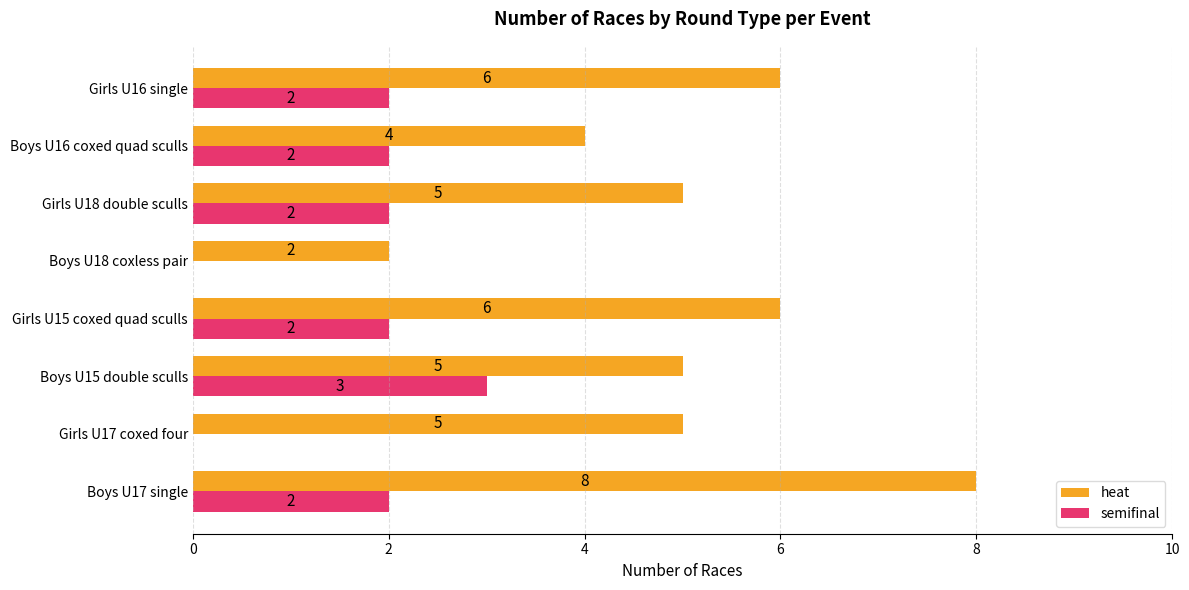

What is the sum of the heat values at Girls U15 coxed quad sculls and Boys U18 coxless pair?

8